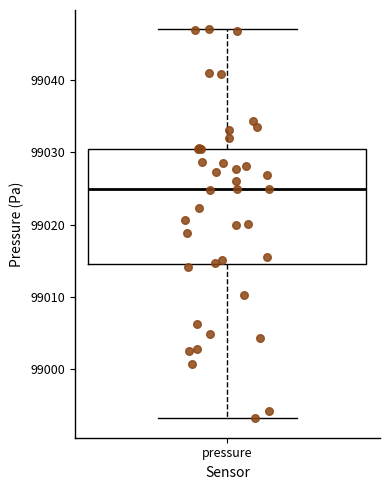

Transcribe this box plot: give where the median line is, the range the box spans, and where the two whiskers end, as read against the y-axis. The values are not printed on the chart, so give them approximately, as read against the axis.

median 99025, box 99015 to 99030, whiskers 98993 to 99047